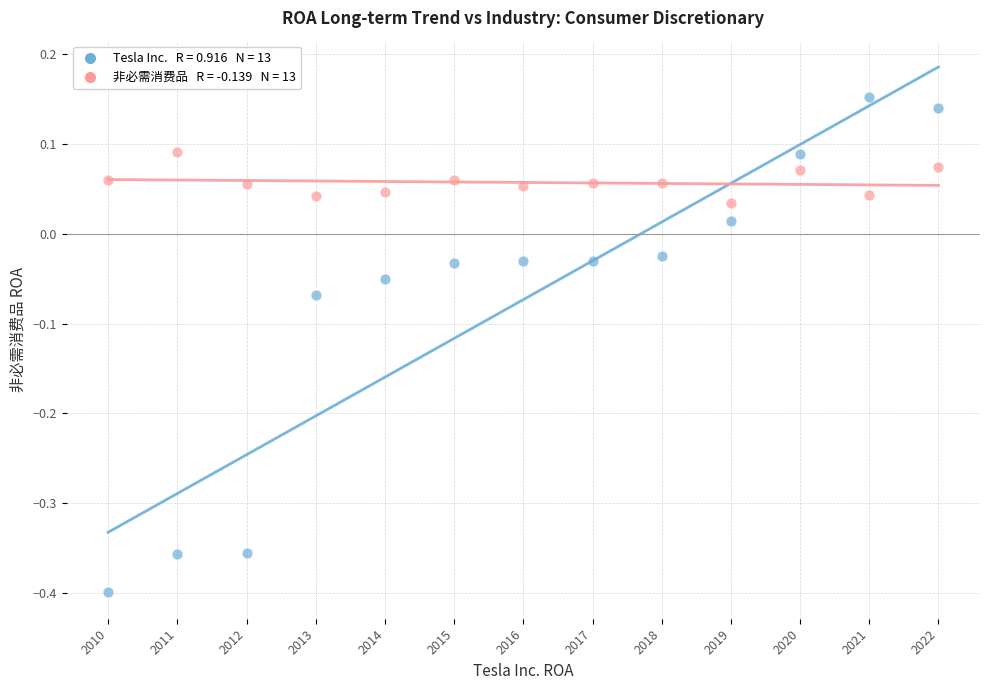

Across all data points, what is the range of Y values (max minus min)?

0.6